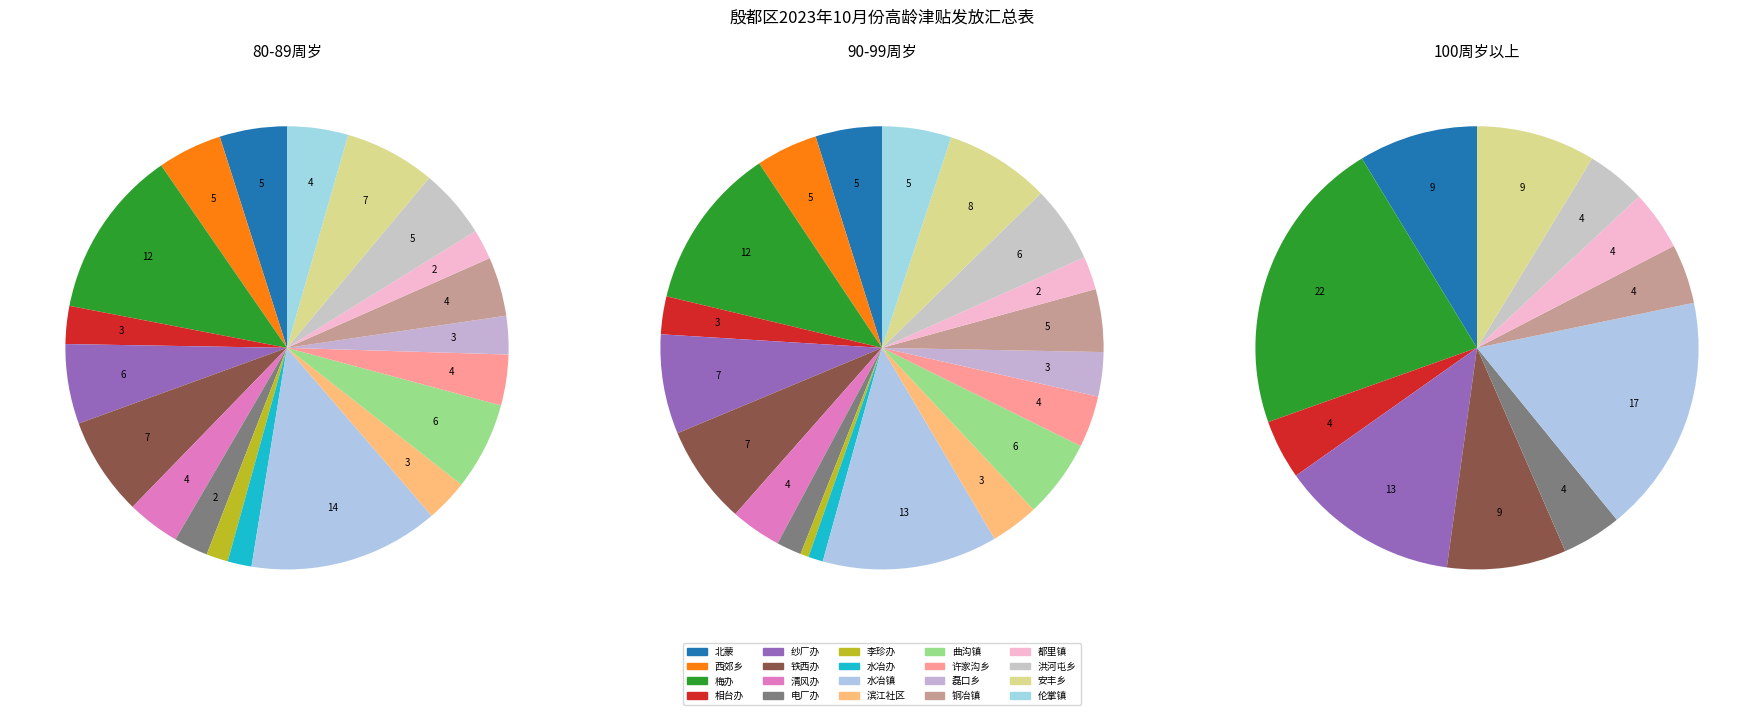

The 相台办 slice represents 3% of the pie. True or false?

True